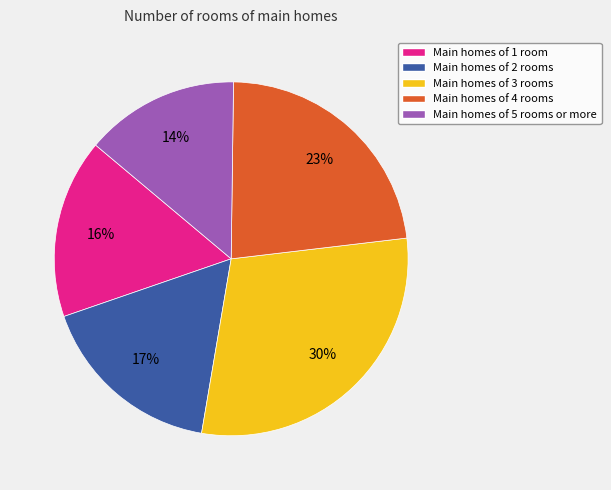

Do Main homes of 5 rooms or more and Main homes of 3 rooms together represent more than half of the pie?

No